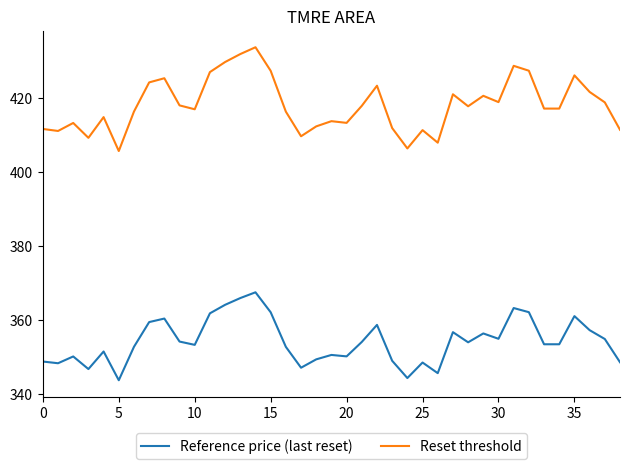

Which series has the largest range (max minus min)?

Reset threshold